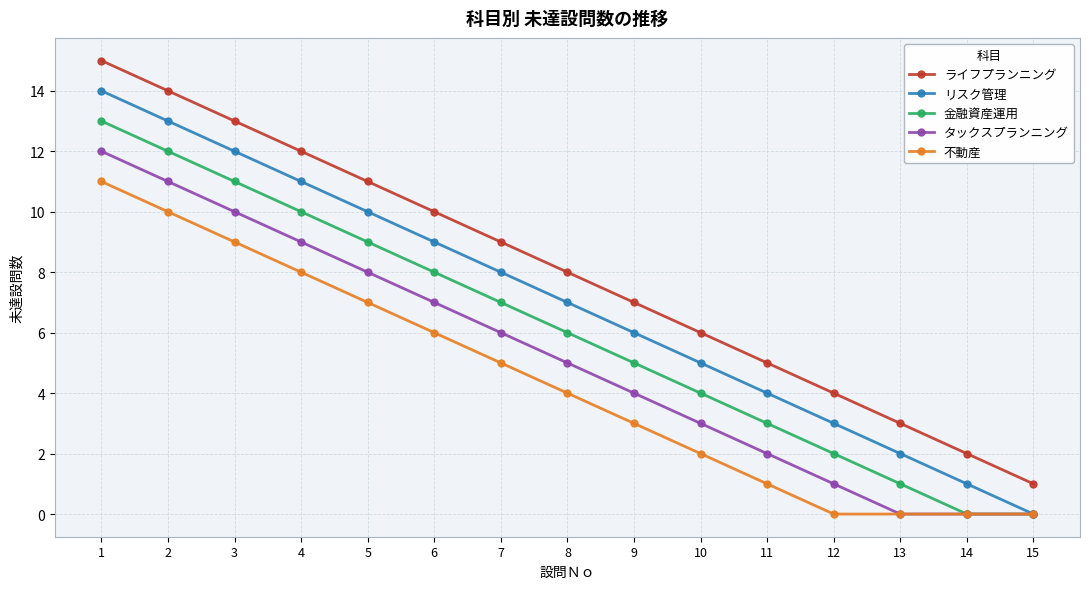

Where is 不動産 nearest to the value 5?

7